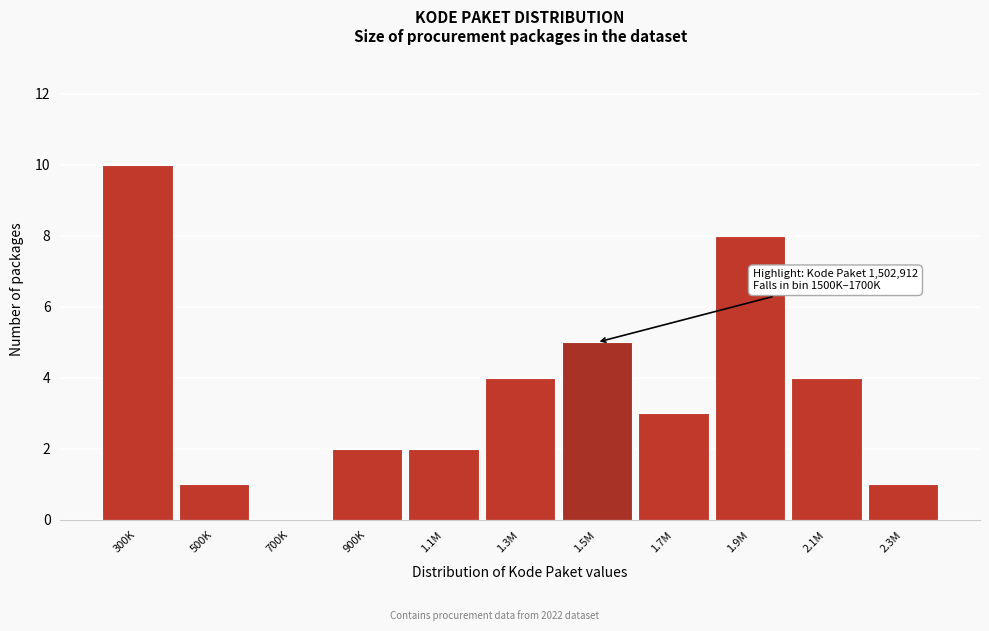

Reading left to right, what are all the values shown in this chart?

300K=10	500K=1	700K=0	900K=2	1.1M=2	1.3M=4	1.5M=5	1.7M=3	1.9M=8	2.1M=4	2.3M=1